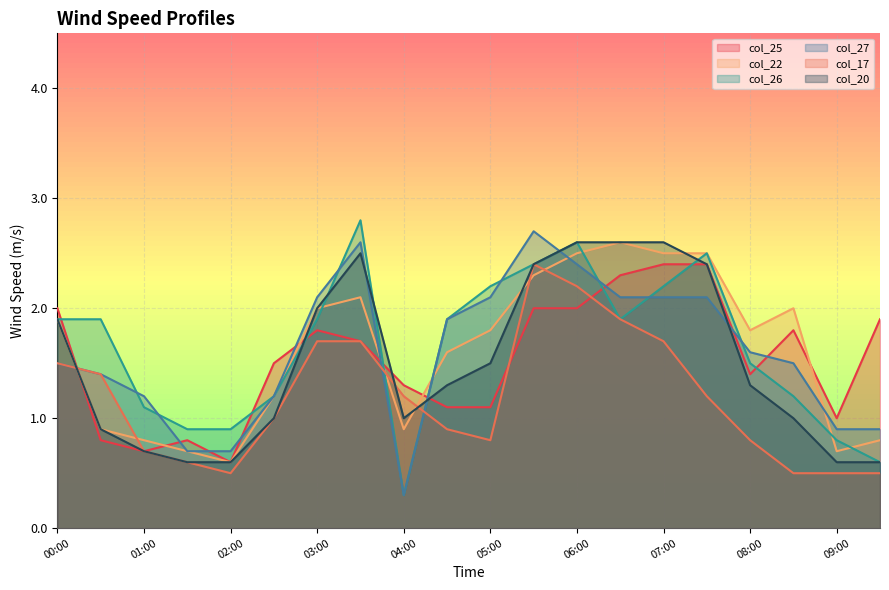

What are all the series names shown in the legend?

col_25, col_22, col_26, col_27, col_17, col_20